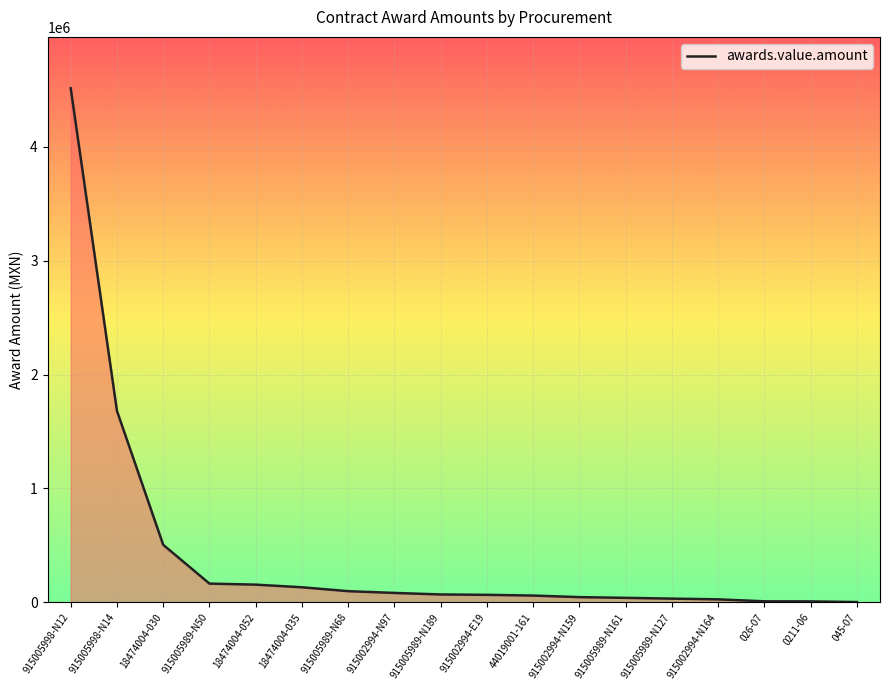

At which category does the chart reach its peak across all series?

915005998-N12